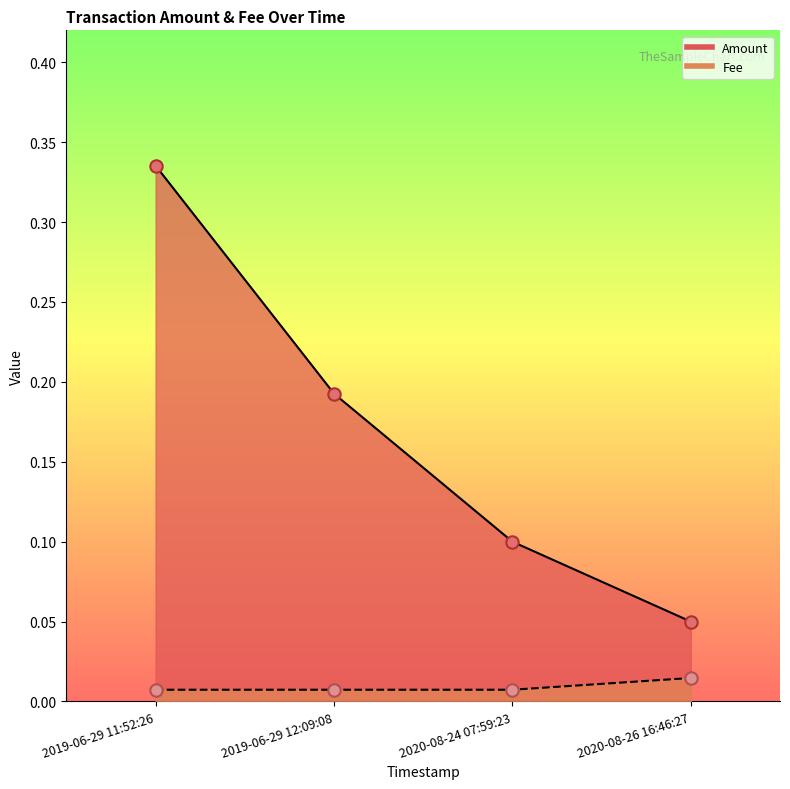

Which series has the largest total across all categories?

Amount